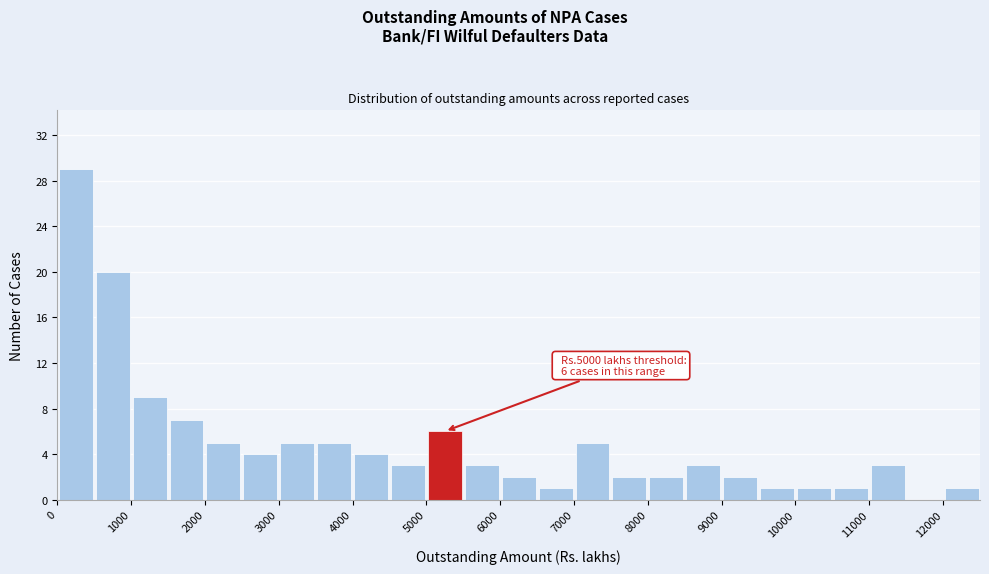

Which range on the x-axis has the tallest bar?

0 to 500